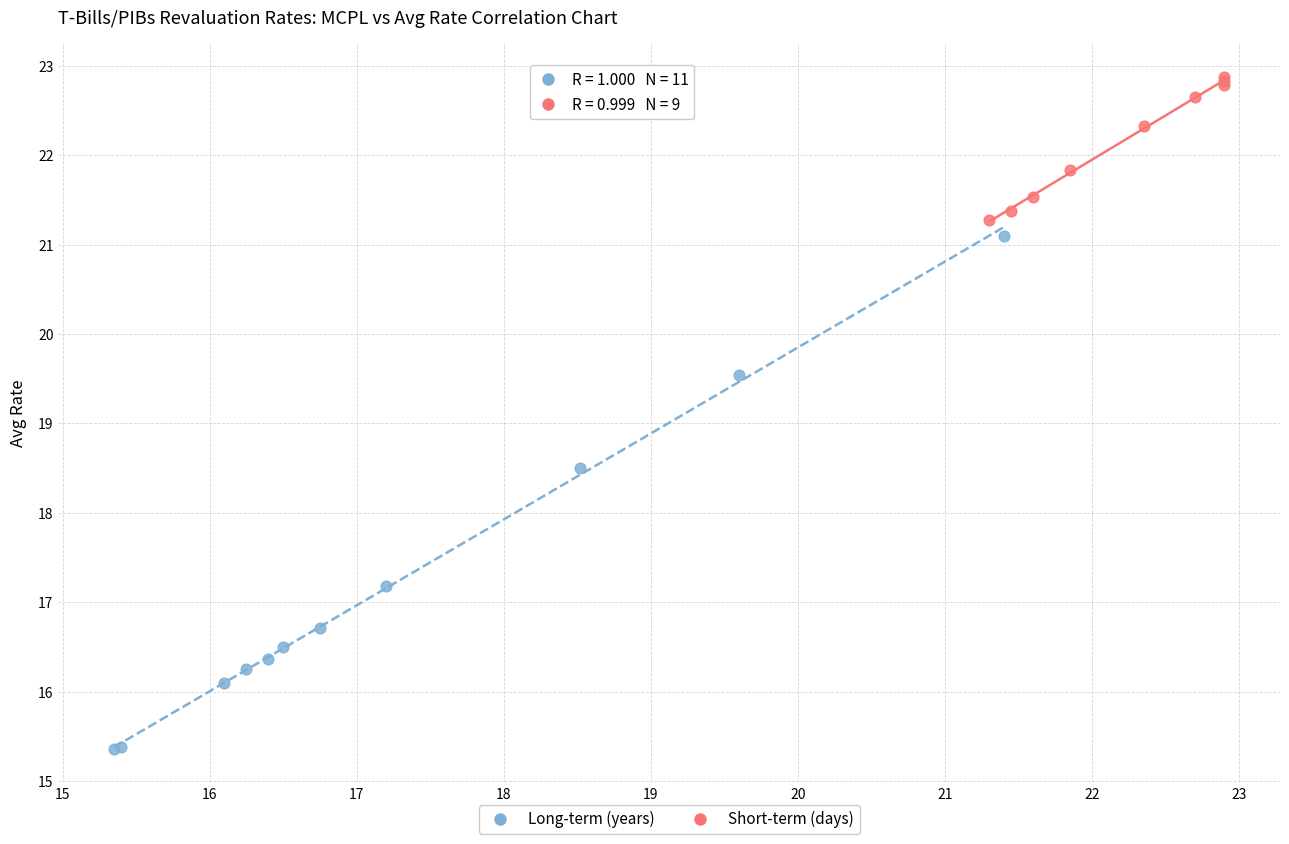

What are all the series names shown in the legend?

Long-term (years), Short-term (days)